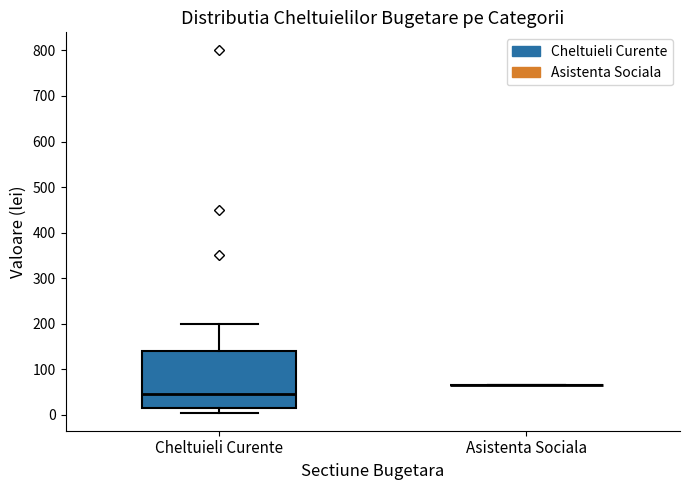

Which box is the tallest, from its lower edge to its upper edge?

Cheltuieli Curente